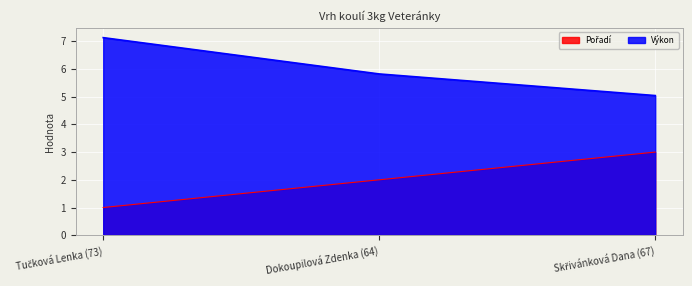

Between Tučková Lenka (73) and Skřivánková Dana (67), which is larger?

Skřivánková Dana (67)